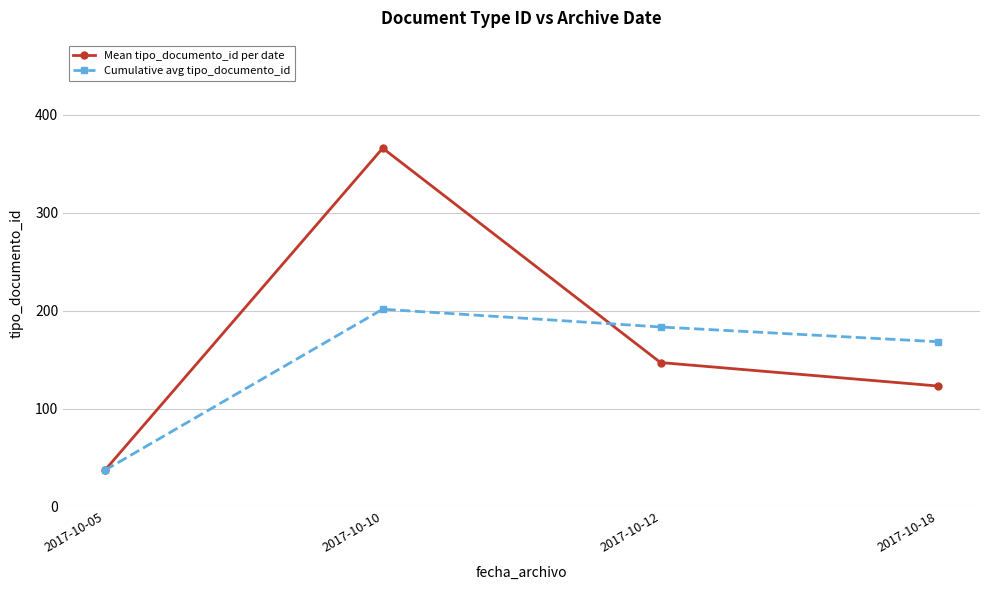

Which series has the largest range (max minus min)?

Mean tipo_documento_id per date